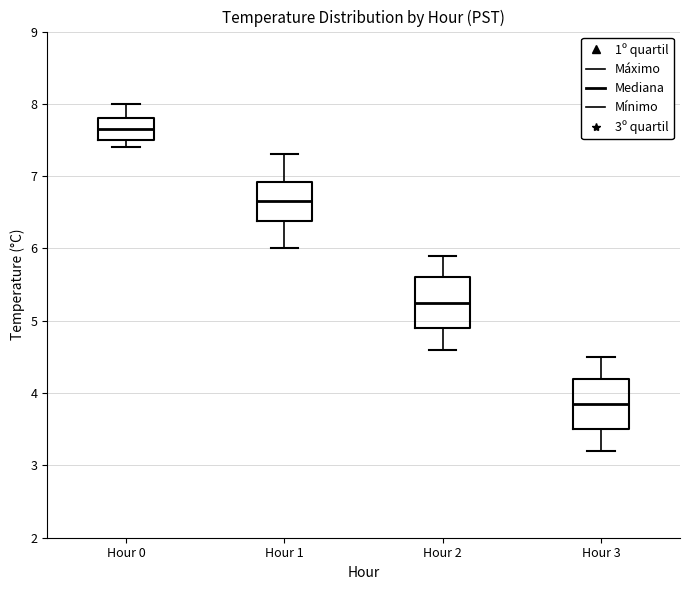

Where does the median line of the box for Hour 0 sit on the y-axis? The values are not printed on the chart, so give them approximately, as read against the axis.

7.7